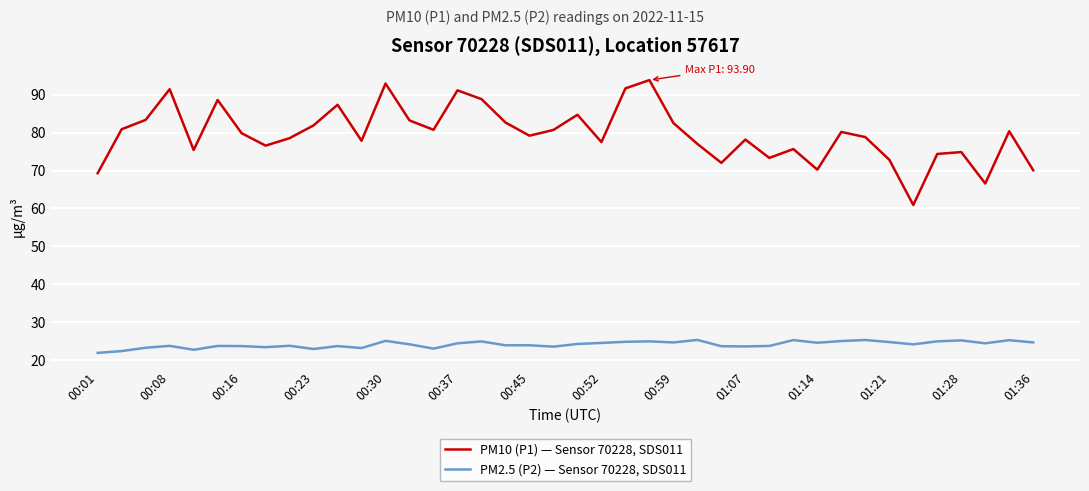

How many interior local peaks does the PM10 (P1) — Sensor 70228, SDS011 series have?

12